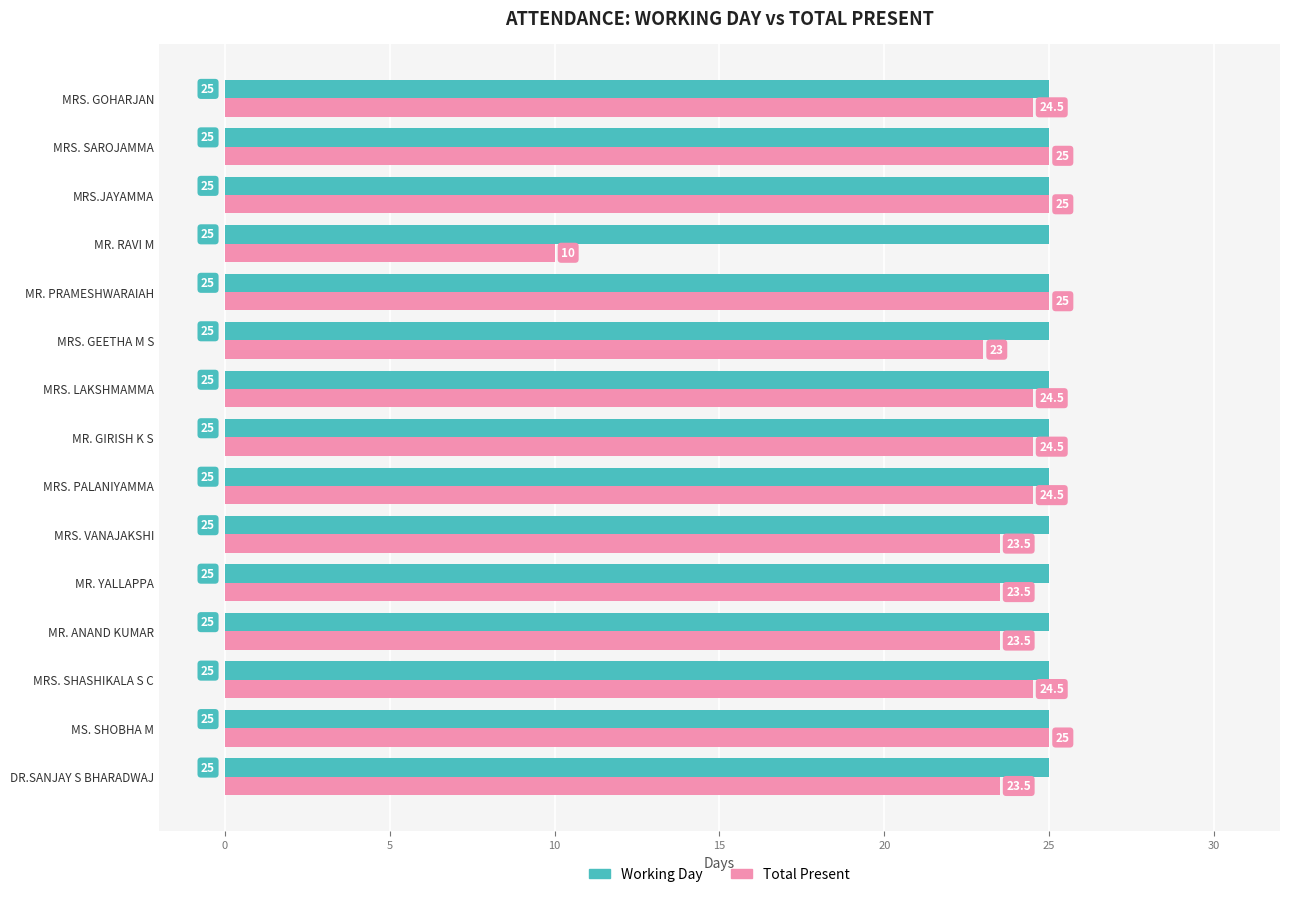

Read the Total Present value at MR. YALLAPPA.

23.5